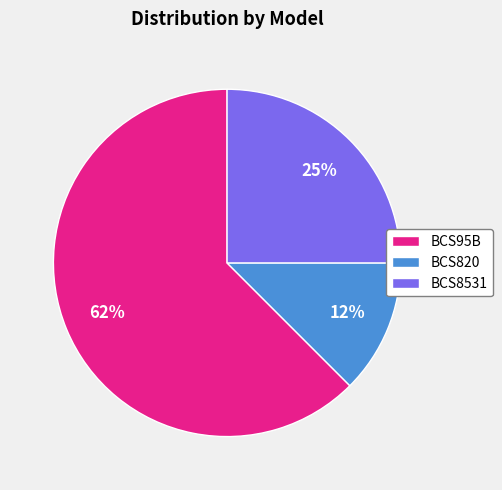

What is the smallest slice in the pie chart?

BCS820